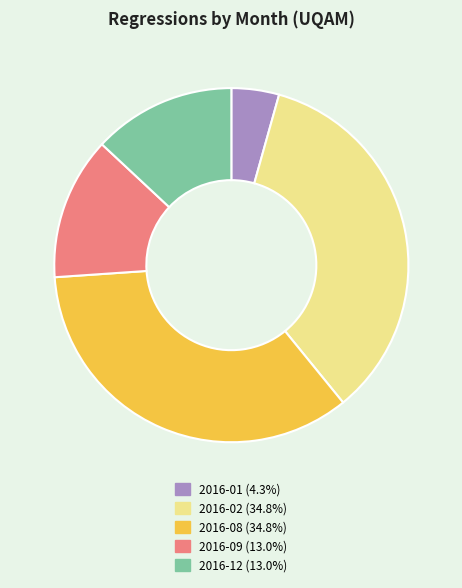

What is the ratio of the value at 2016-02 to the value at 2016-01?

8.0